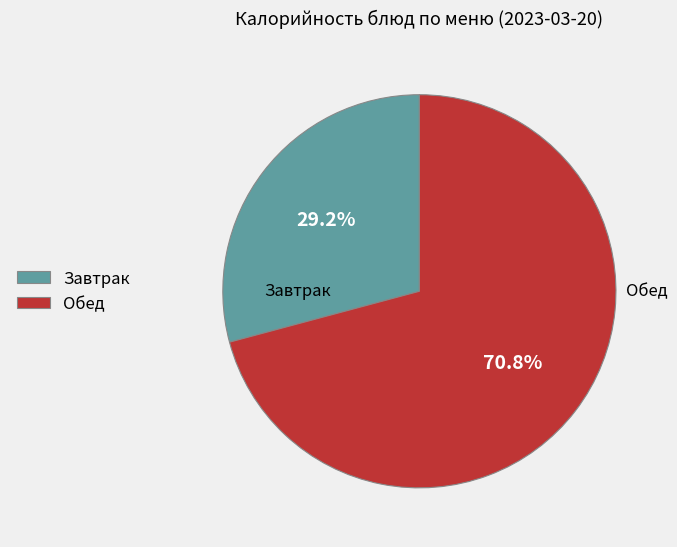

To the nearest percent, what is the difference between the largest and smallest slice percentages?

42%